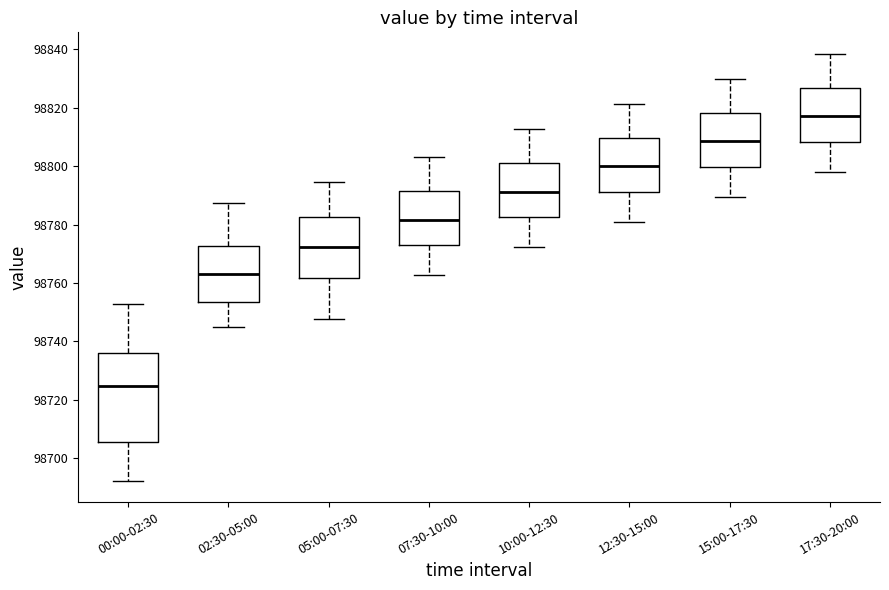

Which box has the highest median line?

17:30-20:00